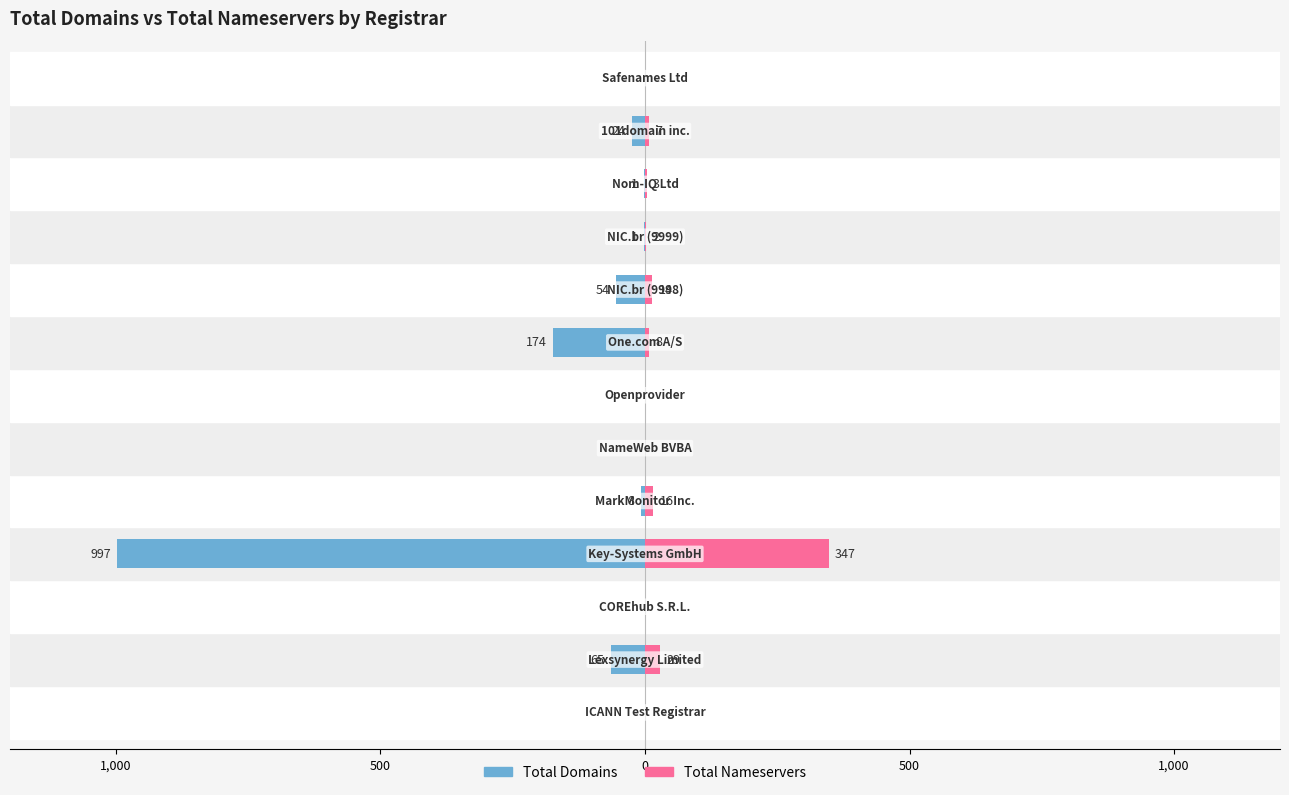

How many data points in total-nameservers are above 3?

6